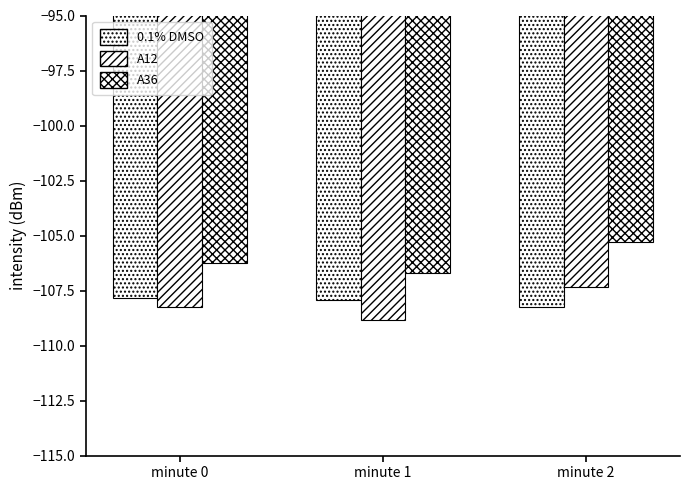

Reading left to right, transcribe all the data shown in this chart.

0.1% DMSO: minute 0=-107.8	minute 1=-107.9	minute 2=-108.2
A12: minute 0=-108.3	minute 1=-108.9	minute 2=-107.4
A36: minute 0=-106.2	minute 1=-106.7	minute 2=-105.3